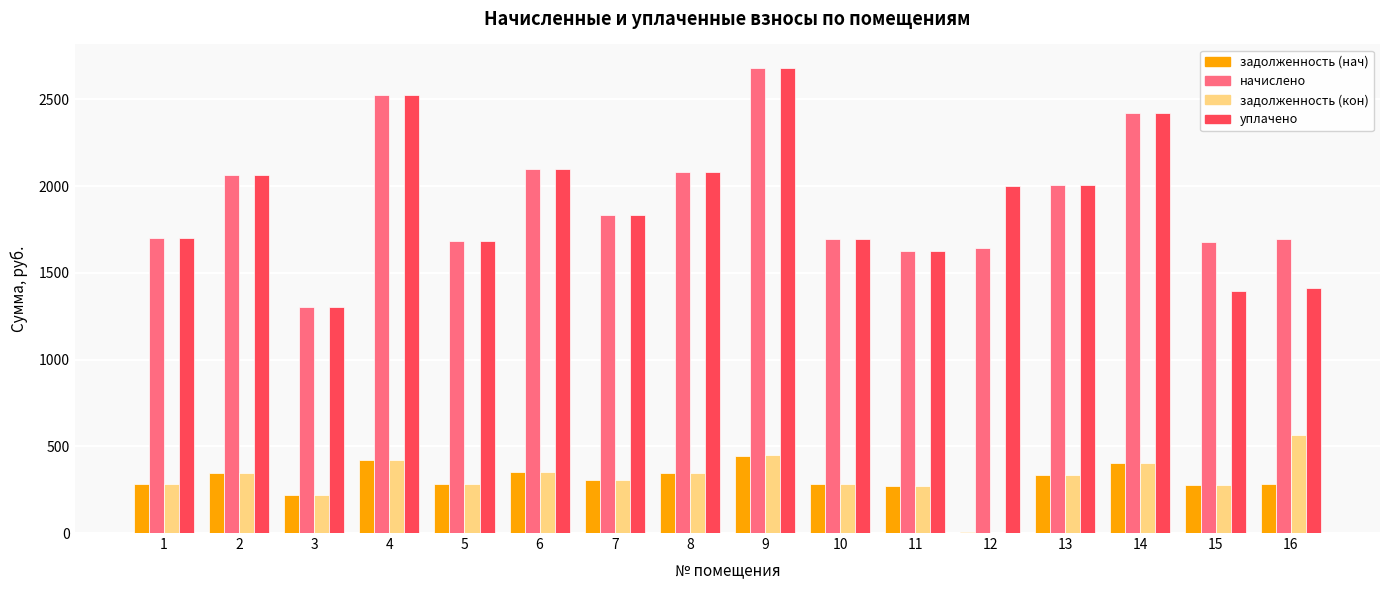

What is the highest value of the задолженность (нач) series?

446.2